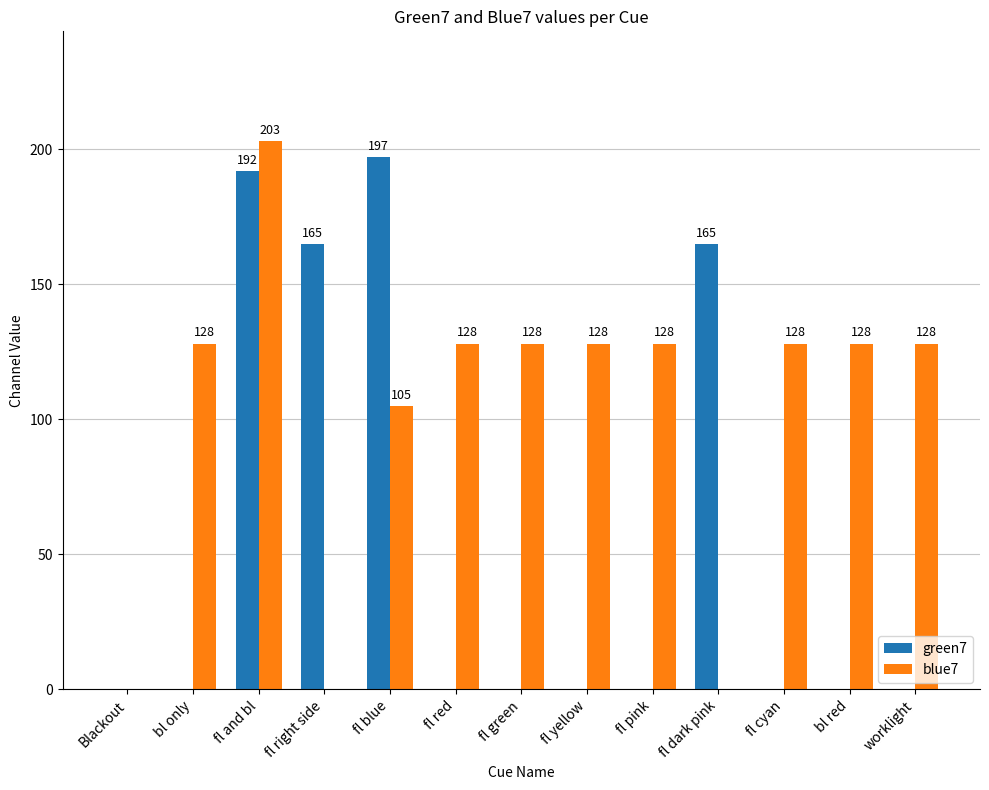

The green7 series shows 0 at worklight. True or false?

True